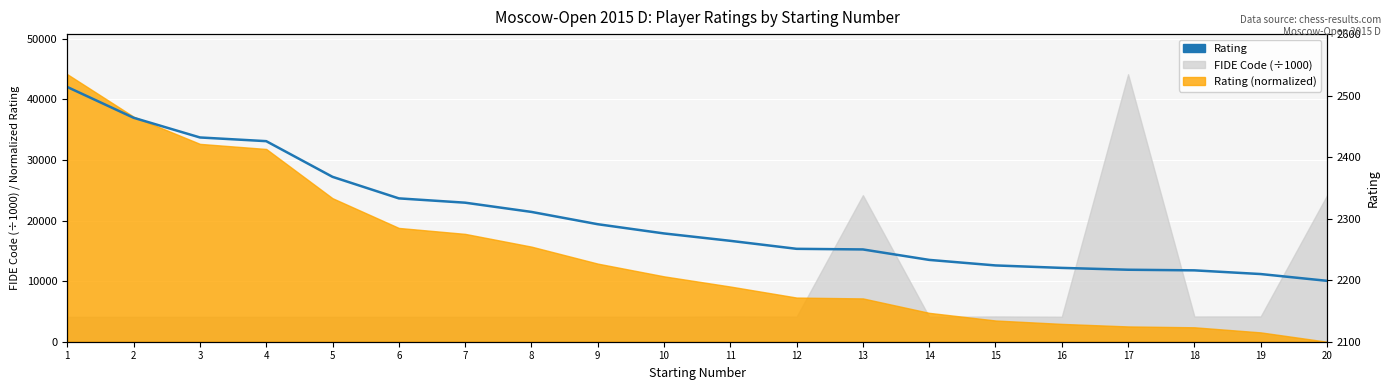

True or false: the data shows 2333 at 6.

True